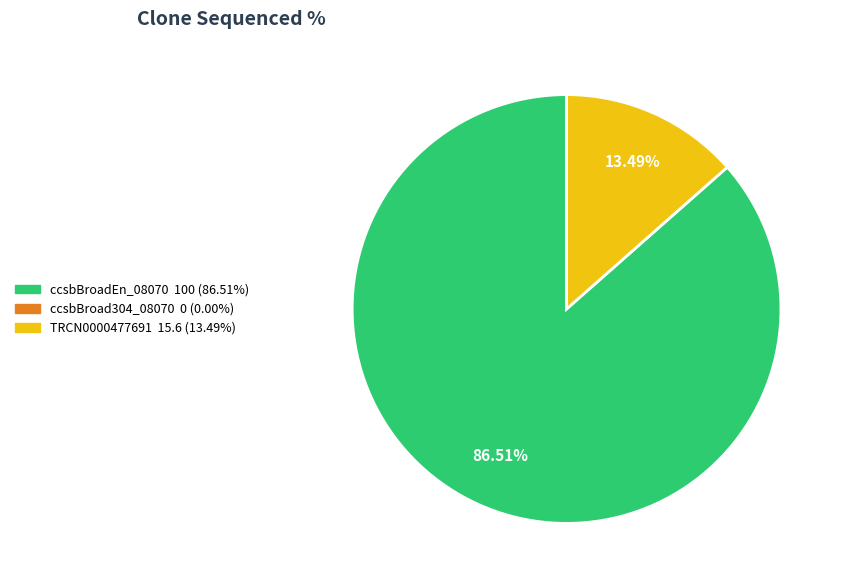

Which slice is the largest?

ccsbBroadEn_08070